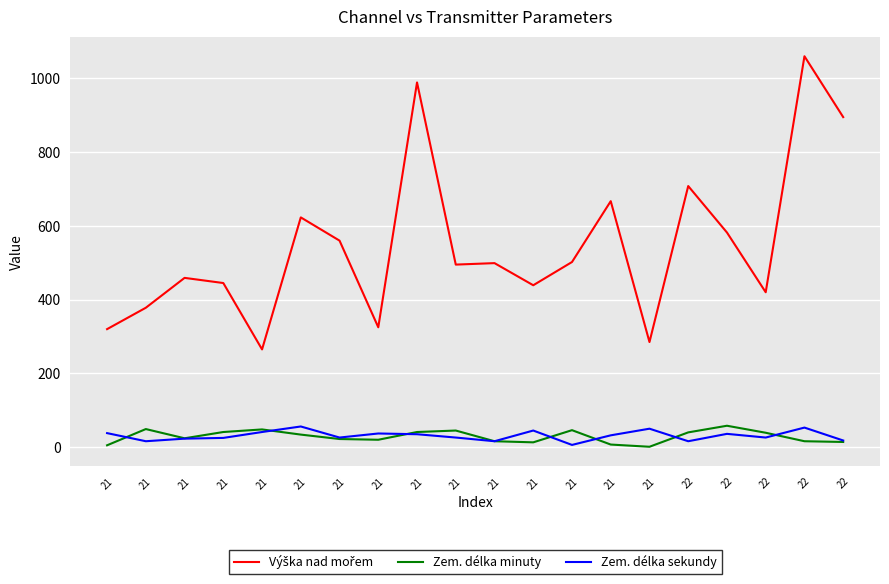

How many interior local valleys does the Zem. délka sekundy series have?

6